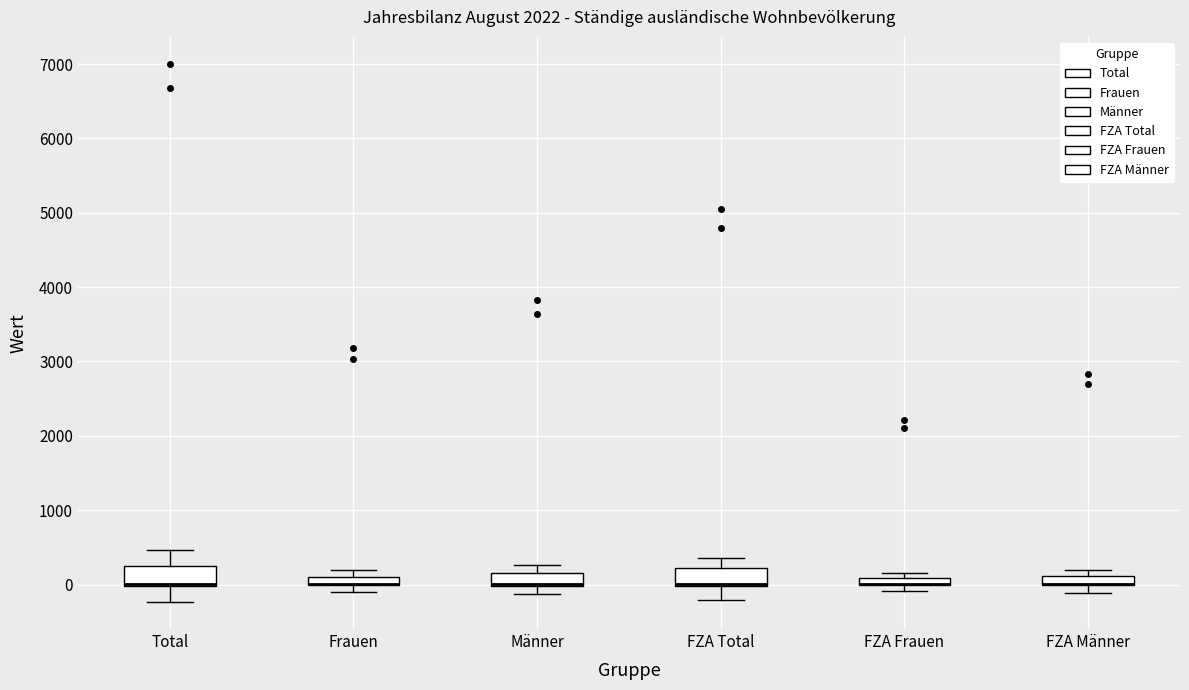

Where is the upper edge of the box for Männer on the y-axis? The values are not printed on the chart, so give them approximately, as read against the axis.

100